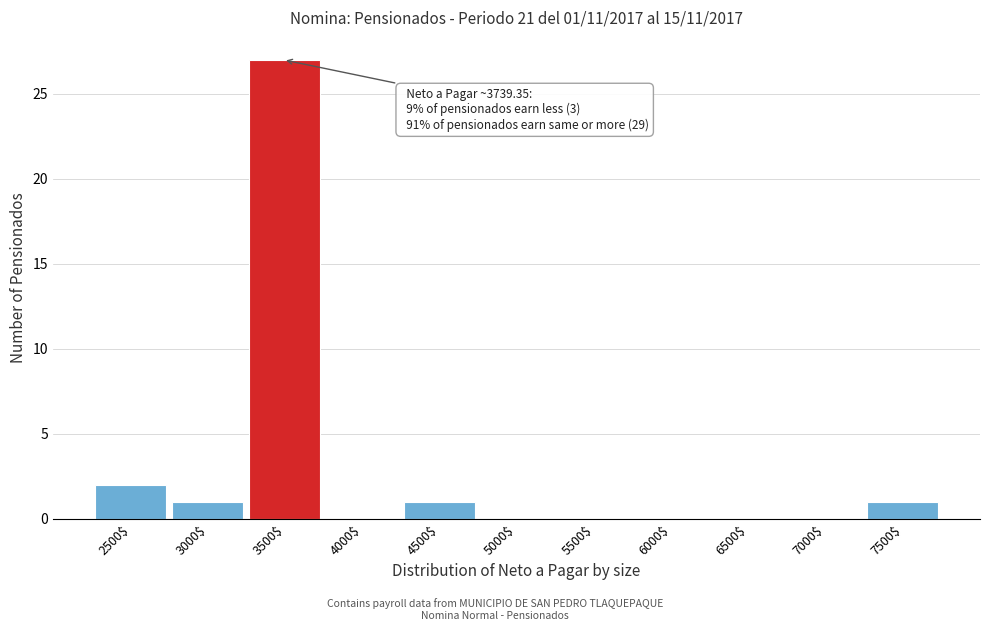

True or false: the data shows 0 at 7000$.

True